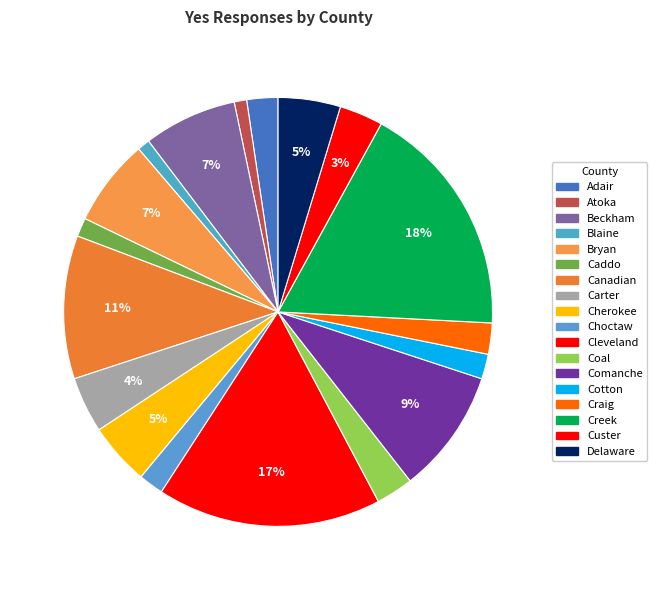

To the nearest percent, what portion does Caddo represent?

1%